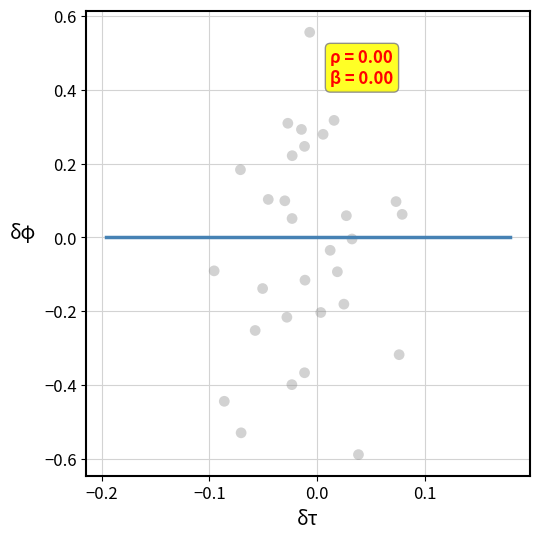

What is the range of Y values (max minus min)?

1.1